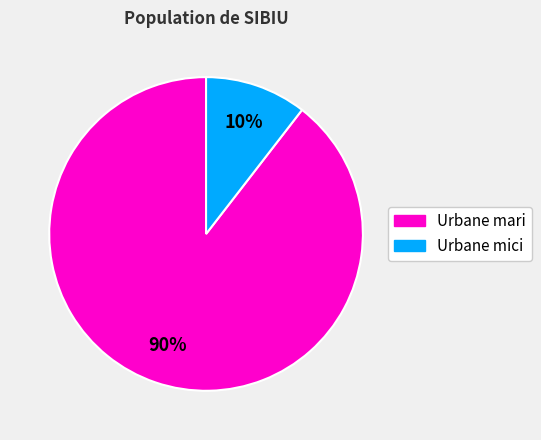

How many segments does this pie chart have?

2